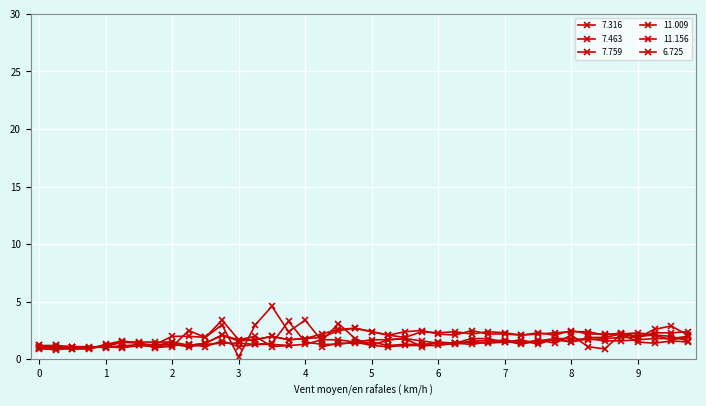

Which series ends up on top after the final intersection of 11.156 and 7.759?

7.759